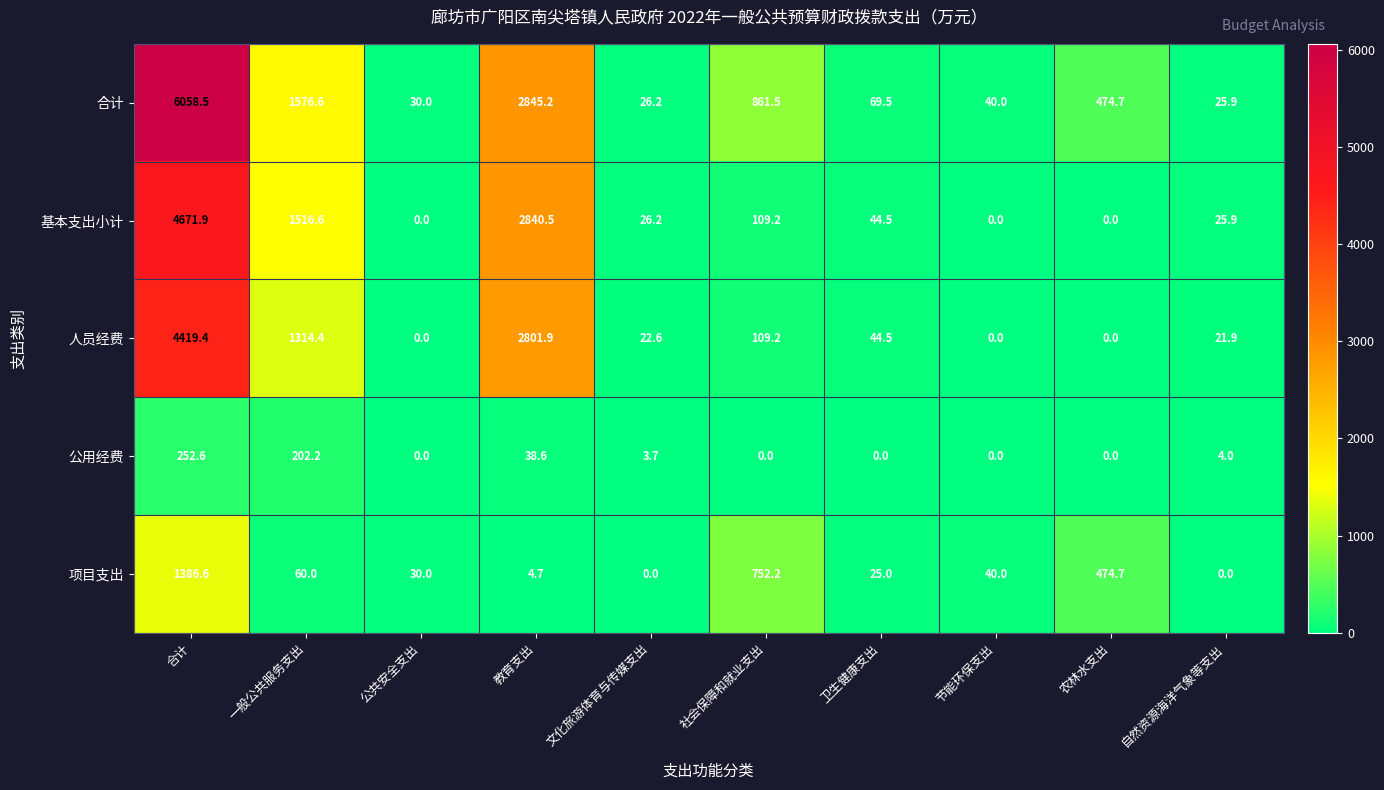

What is the spread (max minus min) of values at 节能环保支出?

40.0